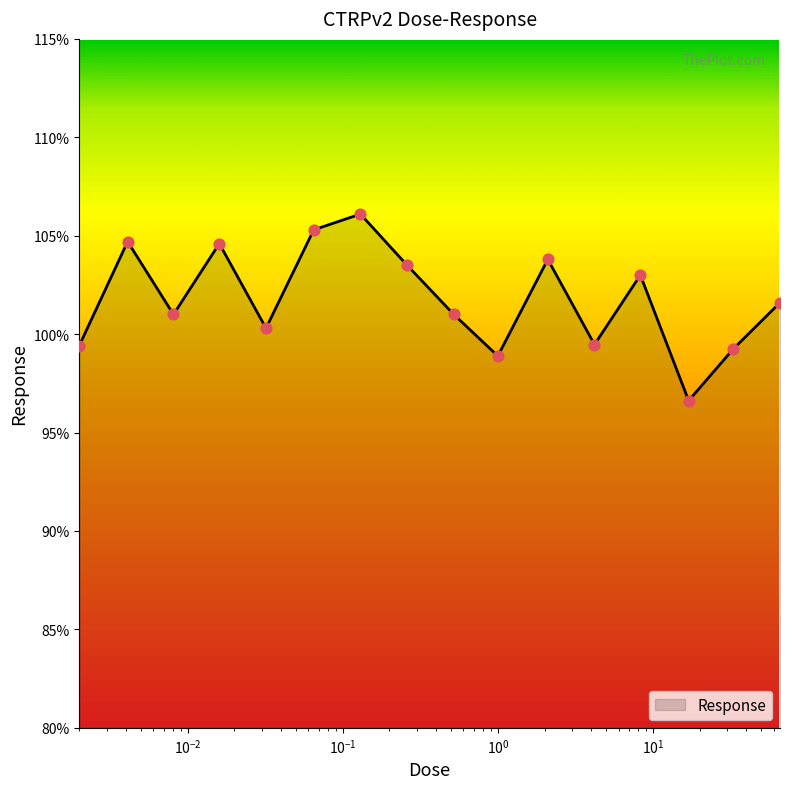

What is the greatest value displayed?

106.1